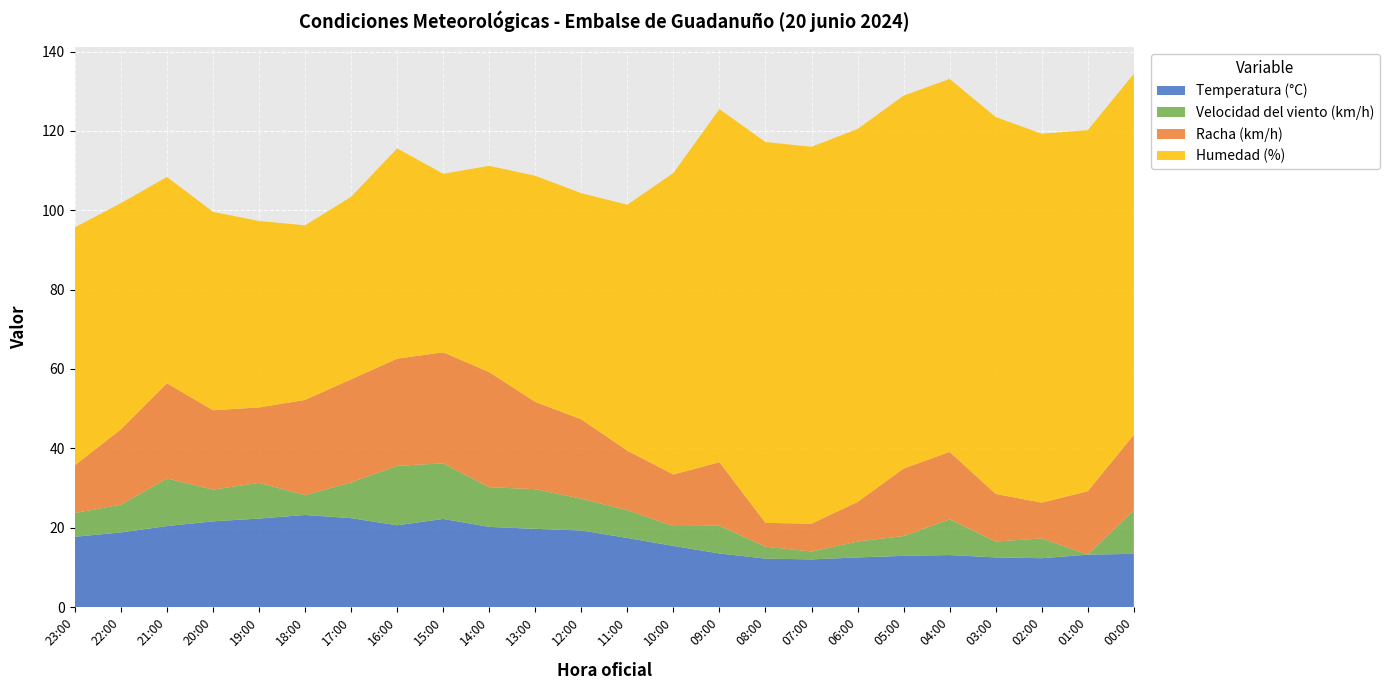

Reading right to left, transcribe all the data shown in this chart.

Temperatura (°C): 13.4	13.2	12.3	12.5	13.1	12.9	12.5	12.0	12.2	13.5	15.4	17.4	19.3	19.7	20.2	22.2	20.6	22.4	23.2	22.3	21.6	20.4	18.8	17.7
Velocidad del viento (km/h): 11.0	0.0	5.0	4.0	9.0	5.0	4.0	2.0	3.0	7.0	5.0	7.0	8.0	10.0	10.0	14.0	15.0	9.0	5.0	9.0	8.0	12.0	7.0	6.0
Racha (km/h): 19.0	16.0	9.0	12.0	17.0	17.0	10.0	7.0	6.0	16.0	13.0	15.0	20.0	22.0	29.0	28.0	27.0	26.0	24.0	19.0	20.0	24.0	19.0	12.0
Humedad (%): 91.0	91.0	93.0	95.0	94.0	94.0	94.0	95.0	96.0	89.0	76.0	62.0	57.0	57.0	52.0	45.0	53.0	46.0	44.0	47.0	50.0	52.0	57.0	60.0